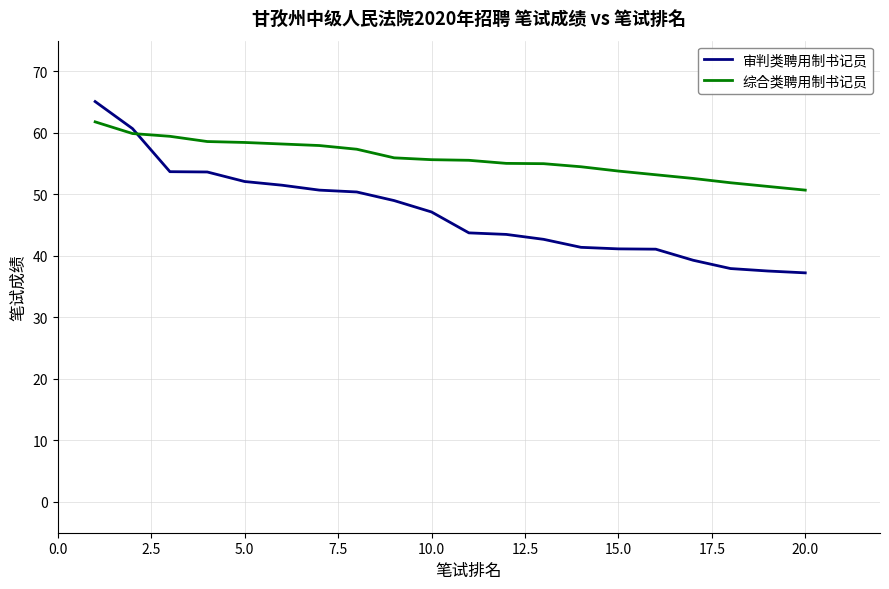

List the series in order of their peak value, highest first.

审判类聘用制书记员, 综合类聘用制书记员